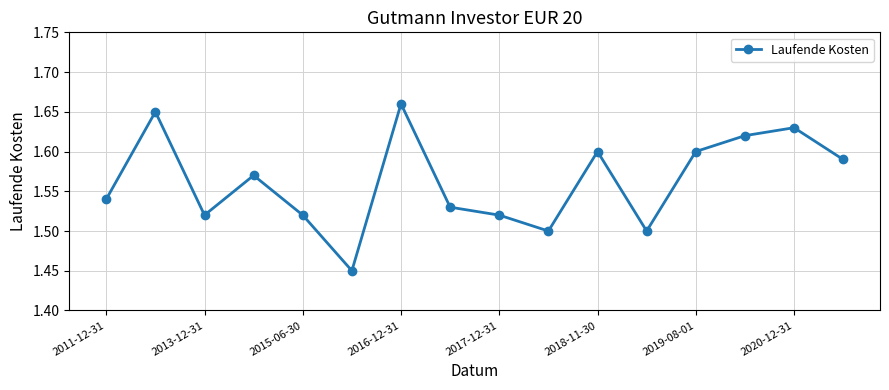

What is the sum of all values?

25.0